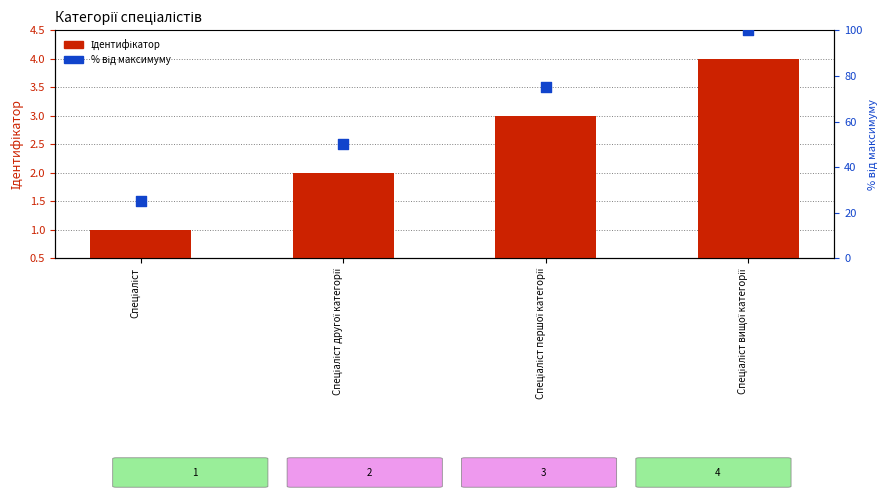

At how many categories does at least one series exceed 90?

1